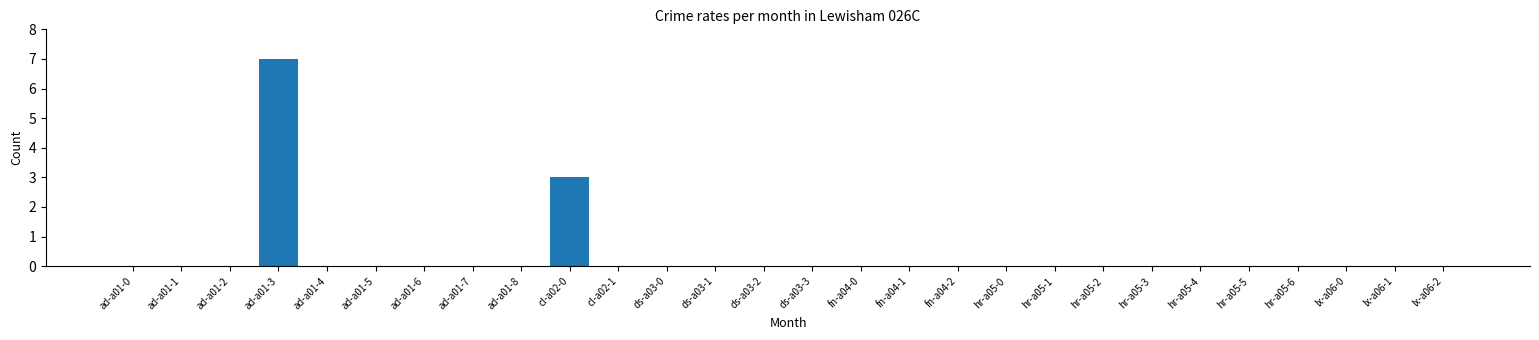

Reading right to left, what are all the values shown in this chart?

lx-a06-2=0	lx-a06-1=0	lx-a06-0=0	hr-a05-6=0	hr-a05-5=0	hr-a05-4=0	hr-a05-3=0	hr-a05-2=0	hr-a05-1=0	hr-a05-0=0	fn-a04-2=0	fn-a04-1=0	fn-a04-0=0	ds-a03-3=0	ds-a03-2=0	ds-a03-1=0	ds-a03-0=0	cl-a02-1=0	cl-a02-0=3	ad-a01-8=0	ad-a01-7=0	ad-a01-6=0	ad-a01-5=0	ad-a01-4=0	ad-a01-3=7	ad-a01-2=0	ad-a01-1=0	ad-a01-0=0